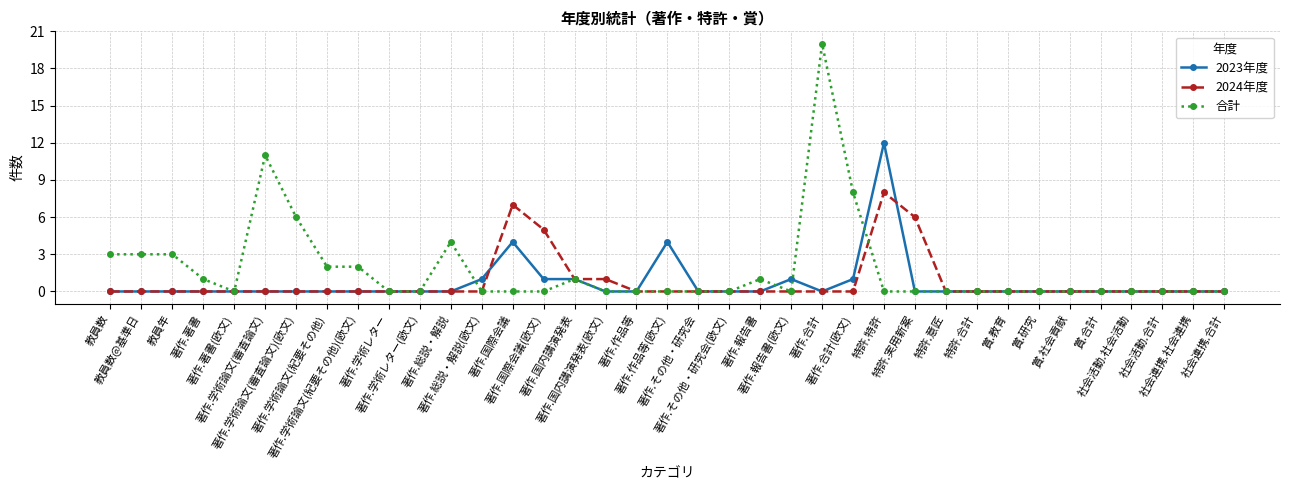

List the series in order of their peak value, highest first.

合計, 2023年度, 2024年度